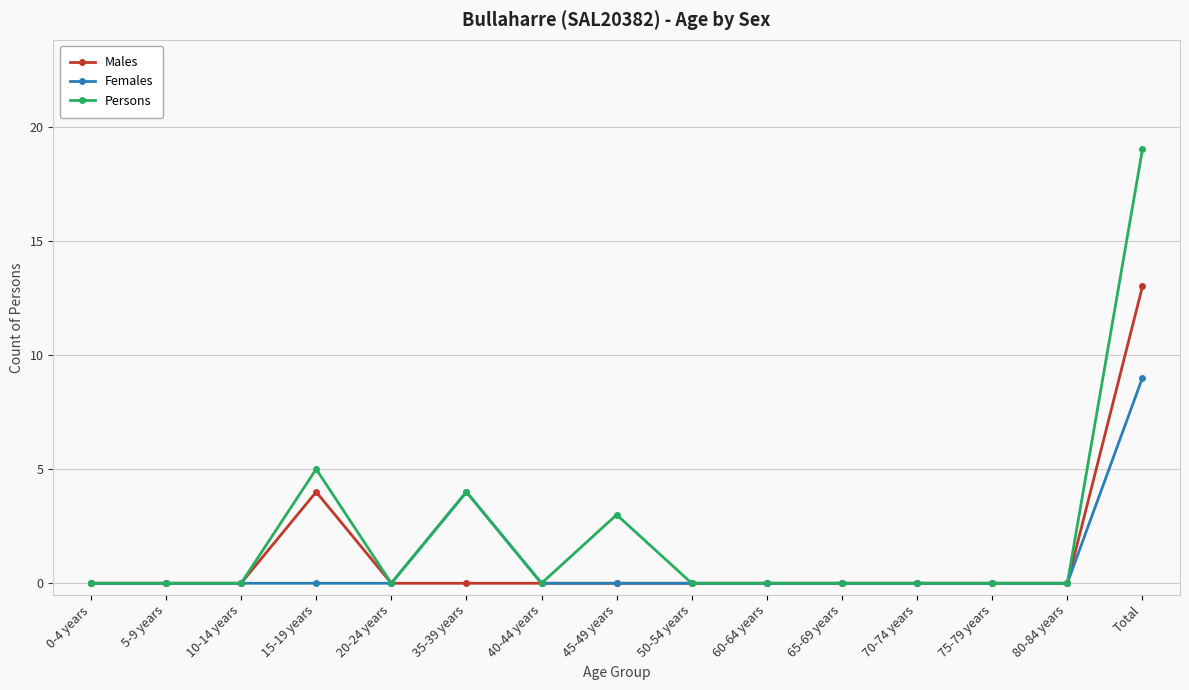

Which label corresponds to the largest value in the chart?

Total